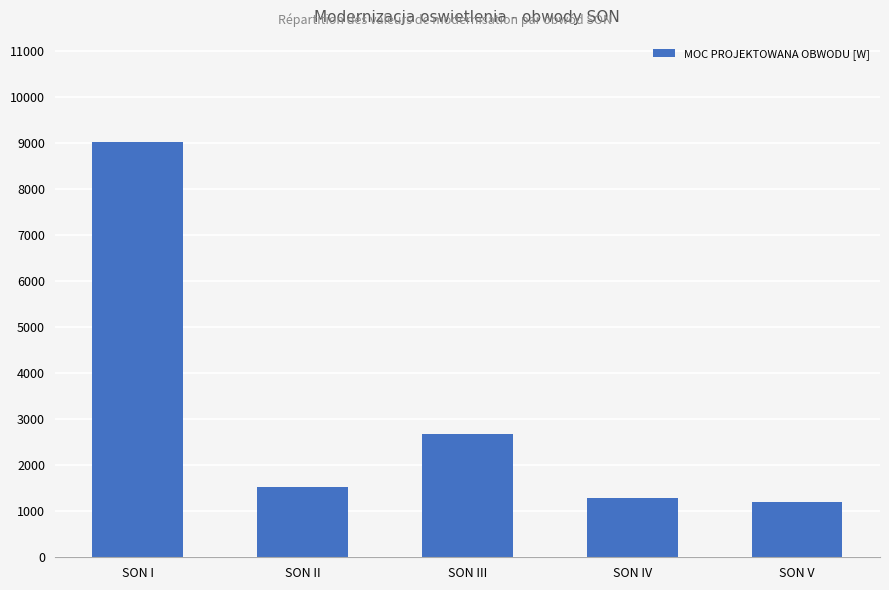

What is the average value?

3144